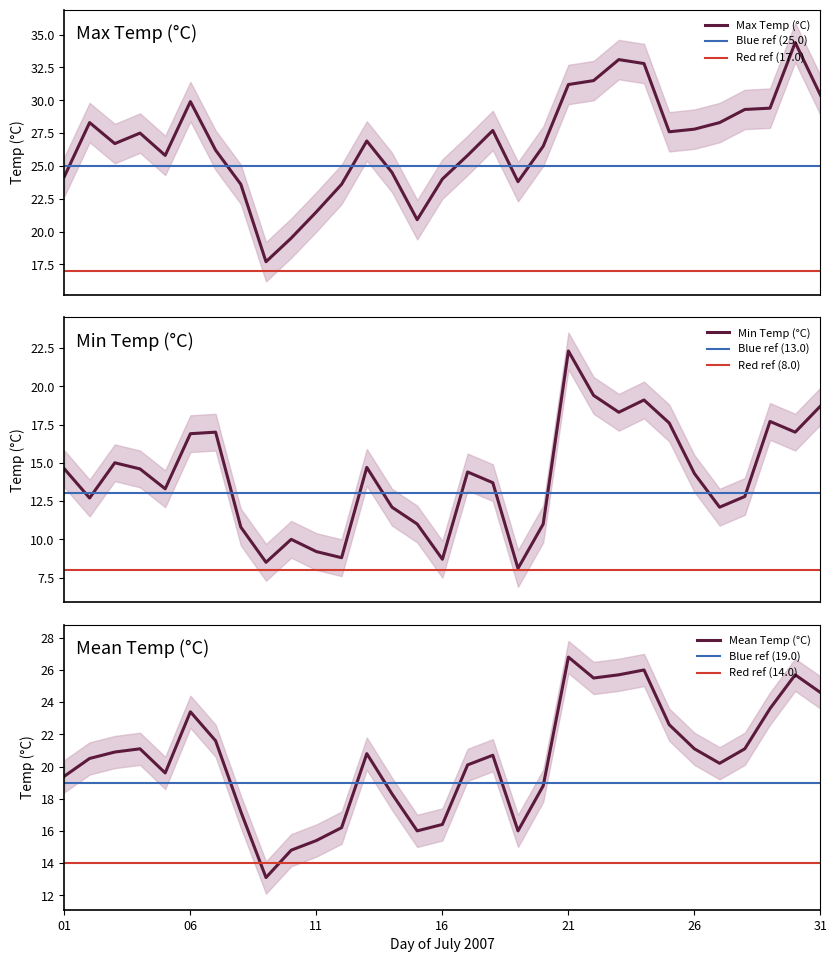

True or false: Max Temp (°C) and Mean Temp (°C) cross at least once.

False